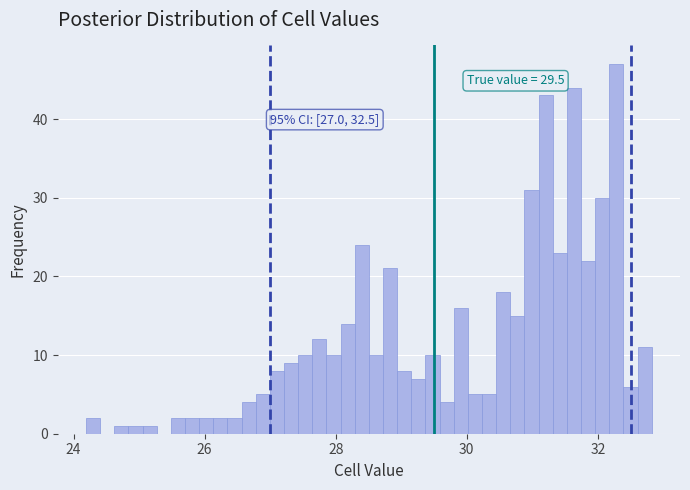

Around what value on the x-axis is the tallest bar? Give the approximate position of its centre, as read against the axis.

32.2